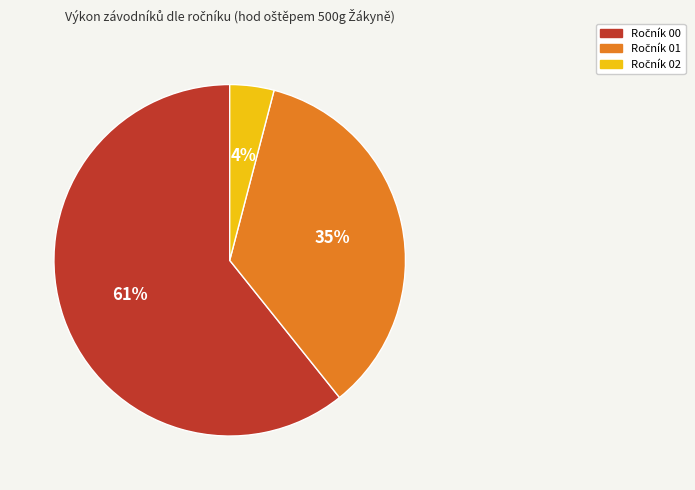

To the nearest percent, what is the difference between the largest and smallest slice percentages?

57%